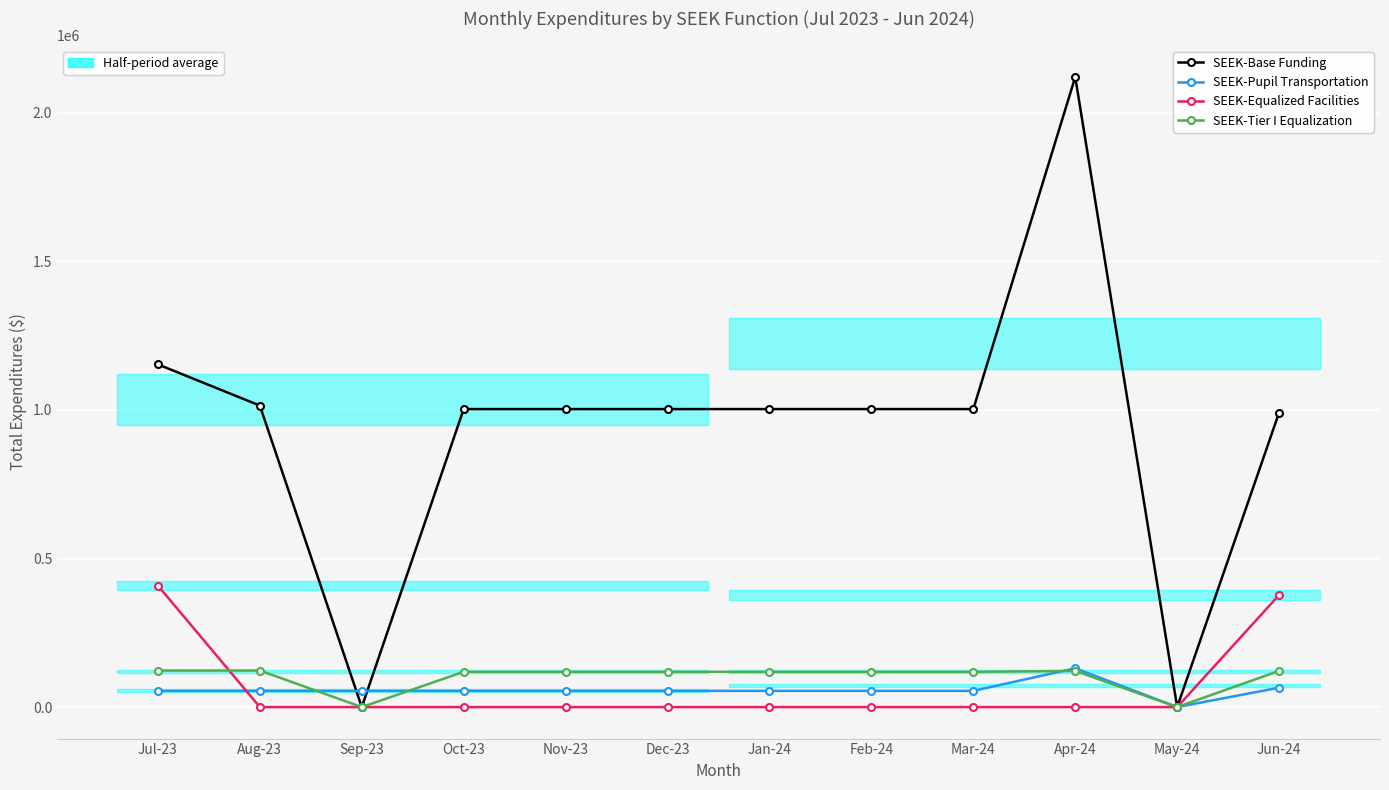

Is it true that SEEK-Tier I Equalization equals 201487 at Jun-24?

False